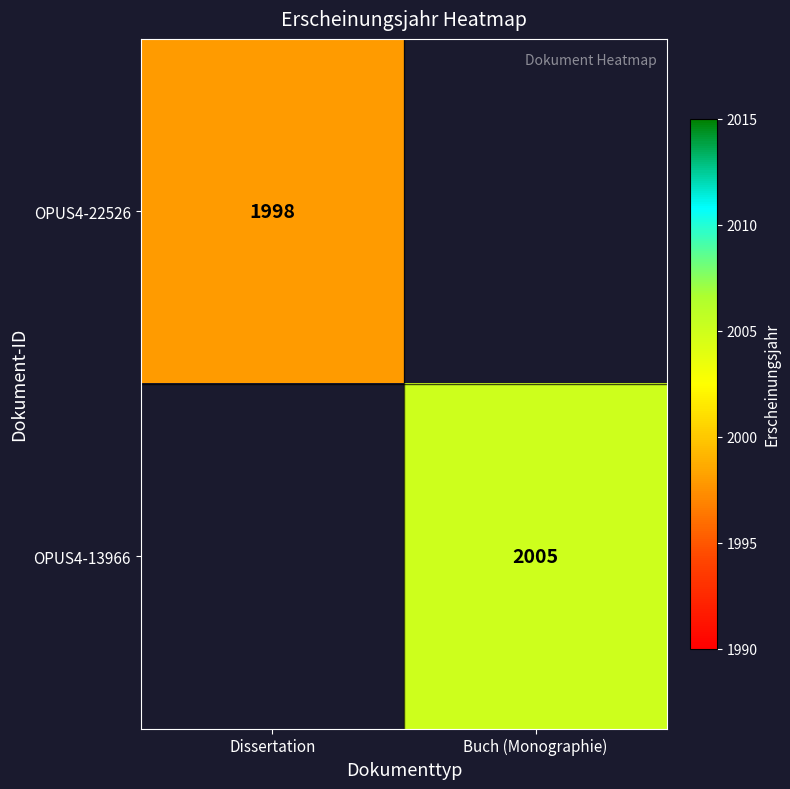

The value of OPUS4-22526 at Dissertation is 2954. True or false?

False